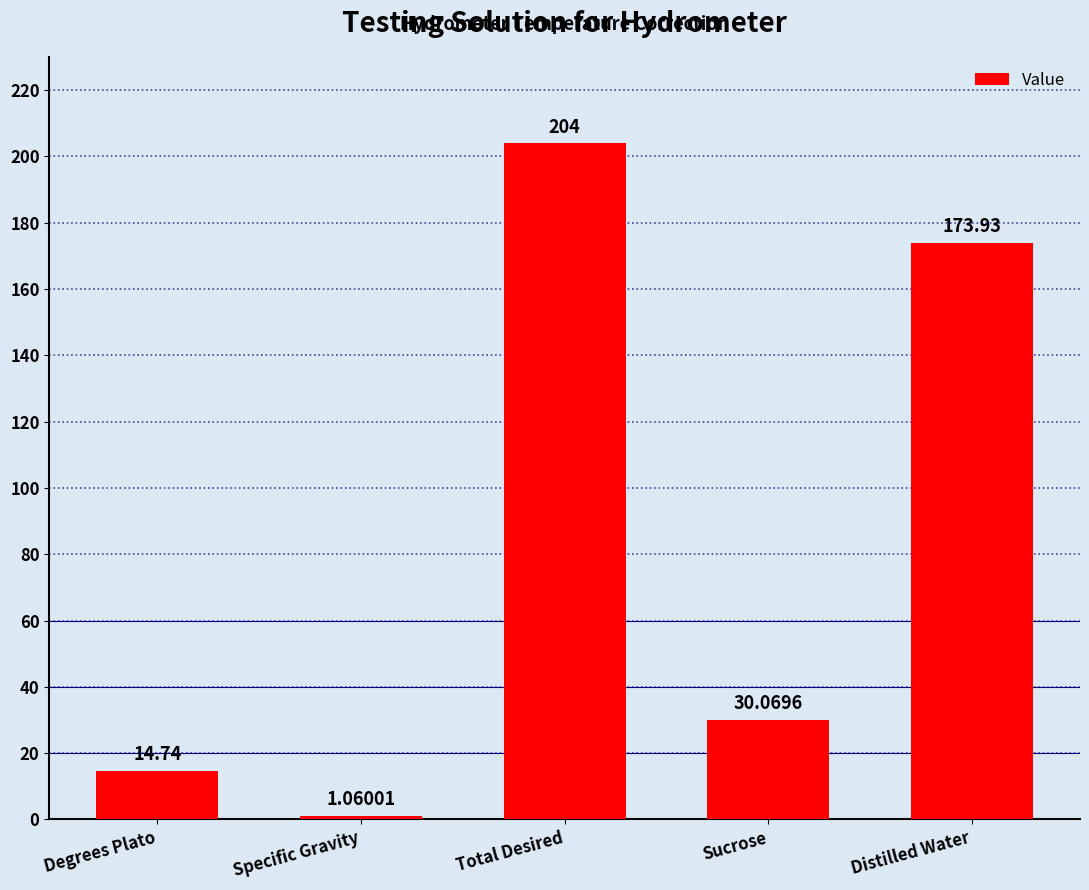

At which category does the chart reach its peak across all series?

Total Desired